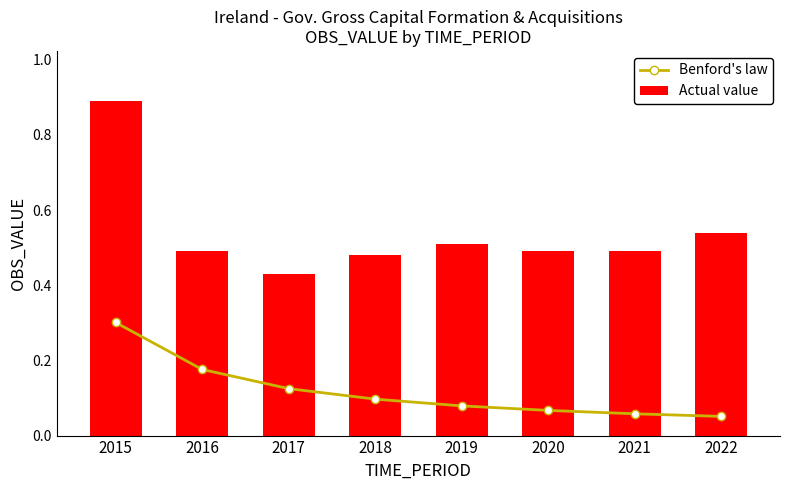

Is the value of Actual value at 2022 greater than the value of Benford's law at 2015?

Yes